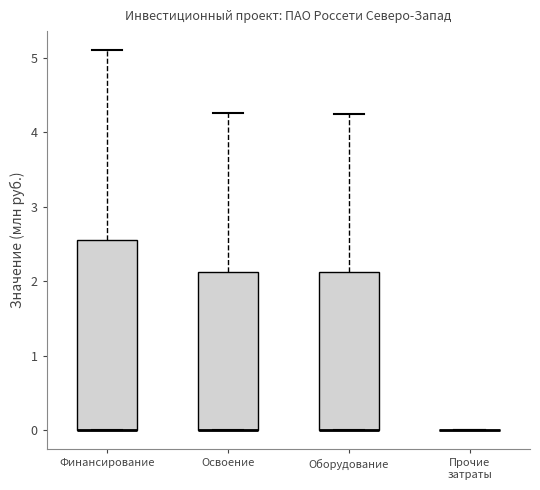

Where does the upper whisker of the box for Финансирование end on the y-axis? The values are not printed on the chart, so give them approximately, as read against the axis.

5.1